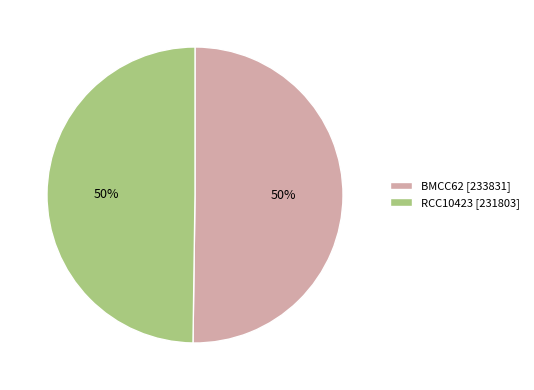

The RCC10423 [231803] slice represents 45% of the pie. True or false?

False